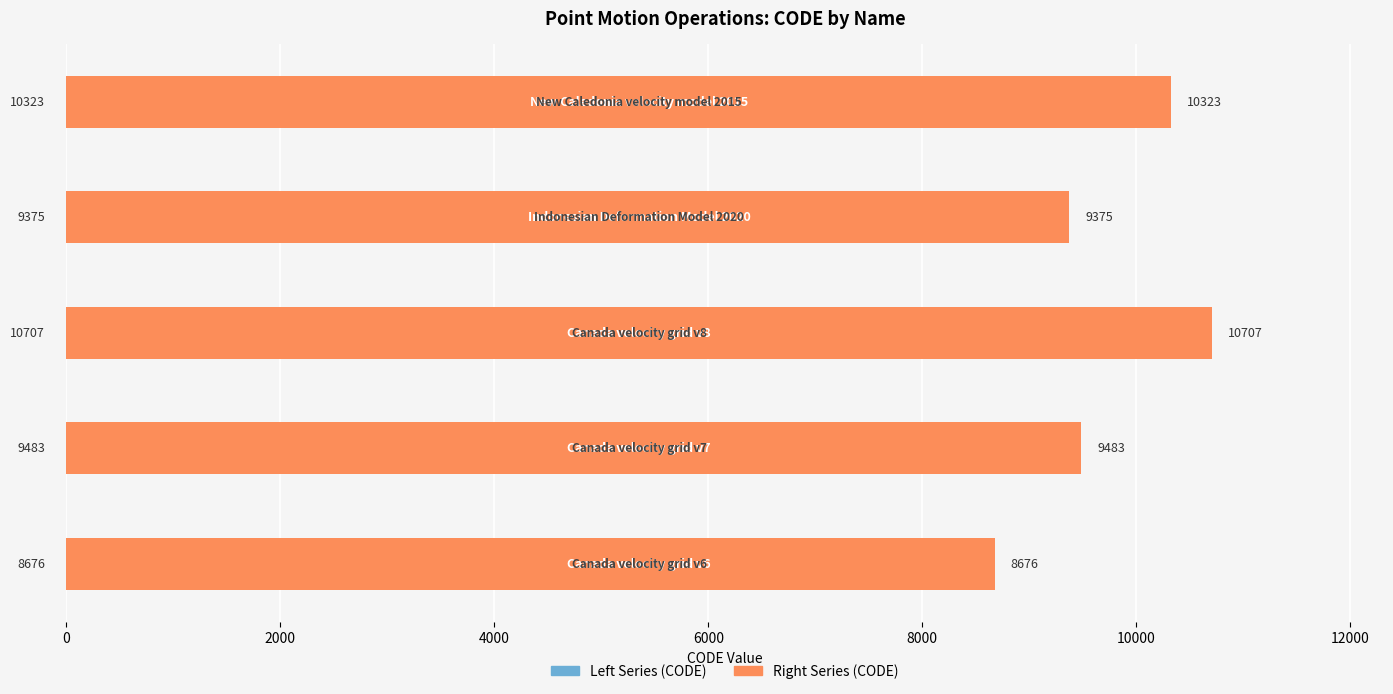

How many series are shown in this chart?

2